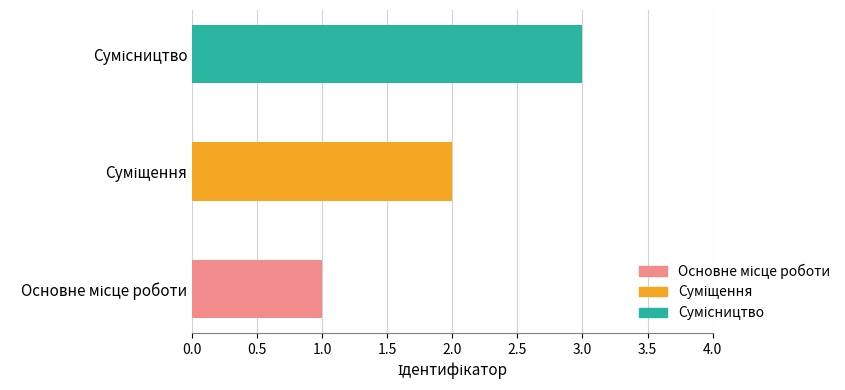

What is the maximum value shown in the chart?

3